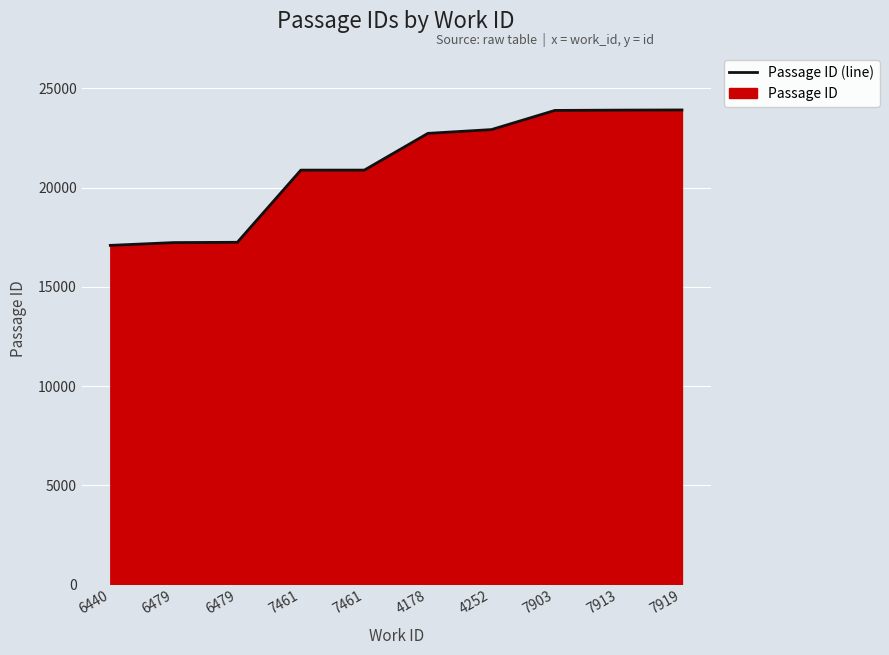

Does the chart display data point markers on the line(s)?

No